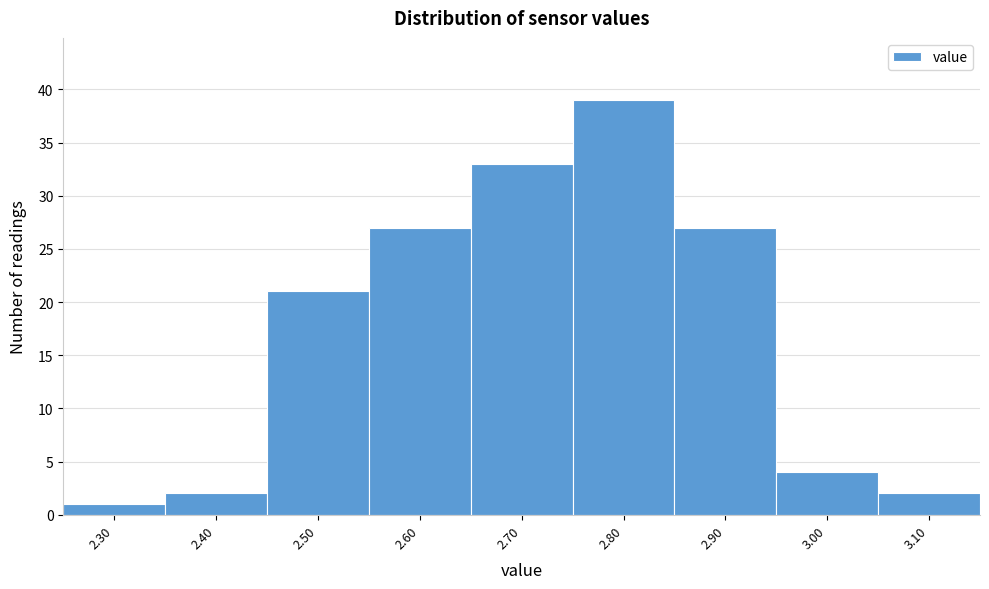

Reading left to right, list all the values displayed in this chart.

1	2	21	27	33	39	27	4	2